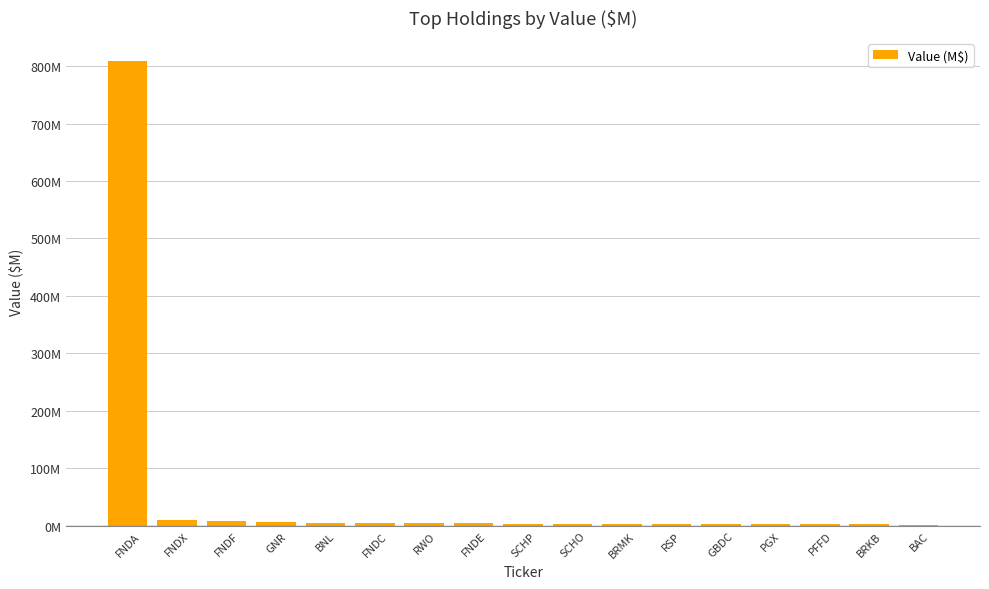

Where does the data first go above 3?

FNDA